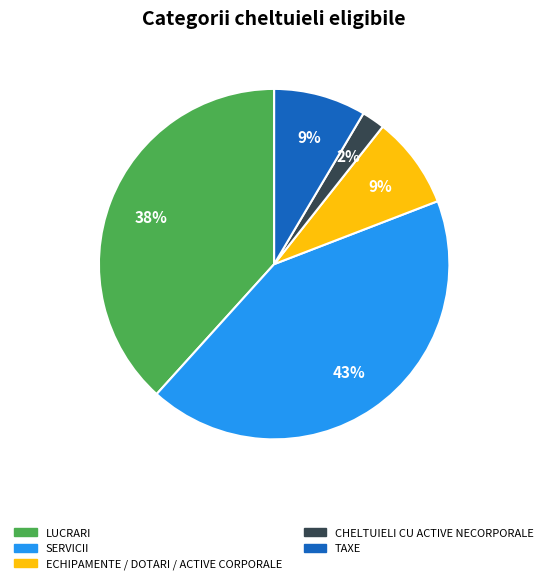

Is there a majority slice in this chart?

No